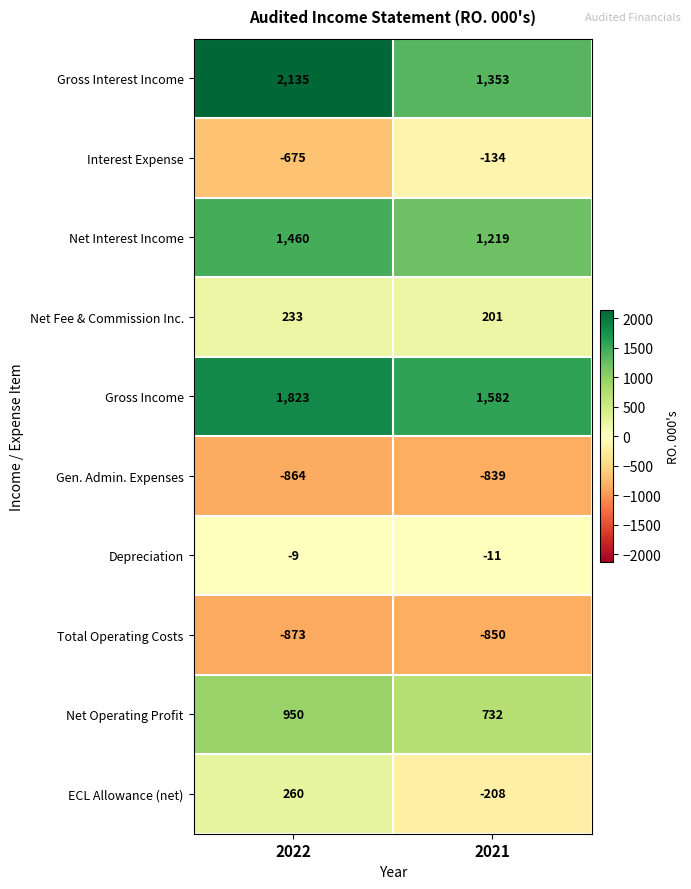

List the series in order of their peak value, highest first.

Gross Interest Income, Gross Income, Net Interest Income, Net Operating Profit, ECL Allowance (net), Net Fee & Commission Inc., Depreciation, Interest Expense, Gen. Admin. Expenses, Total Operating Costs